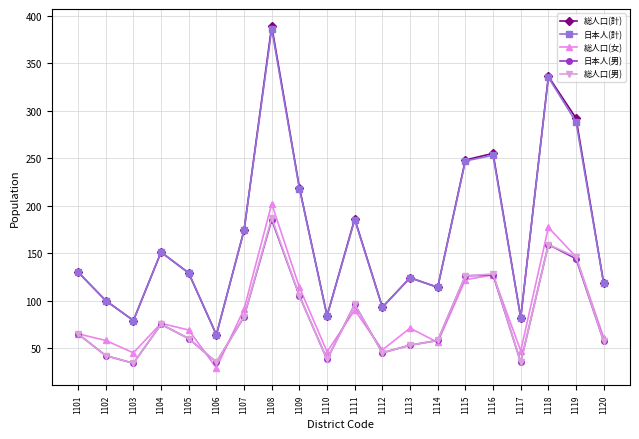

What are all the series names shown in the legend?

総人口(計), 日本人(計), 総人口(女), 日本人(男), 総人口(男)